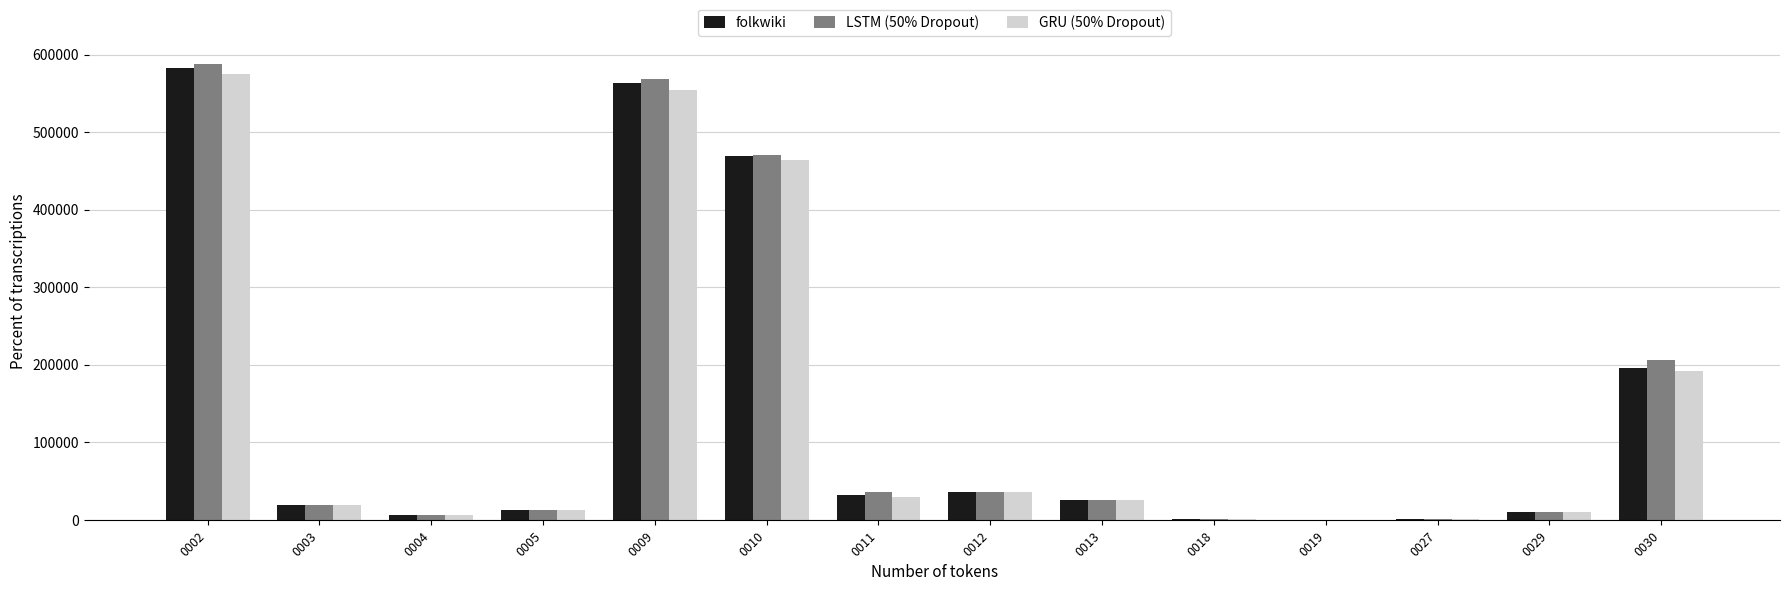

What is the maximum value shown in the chart?

587995